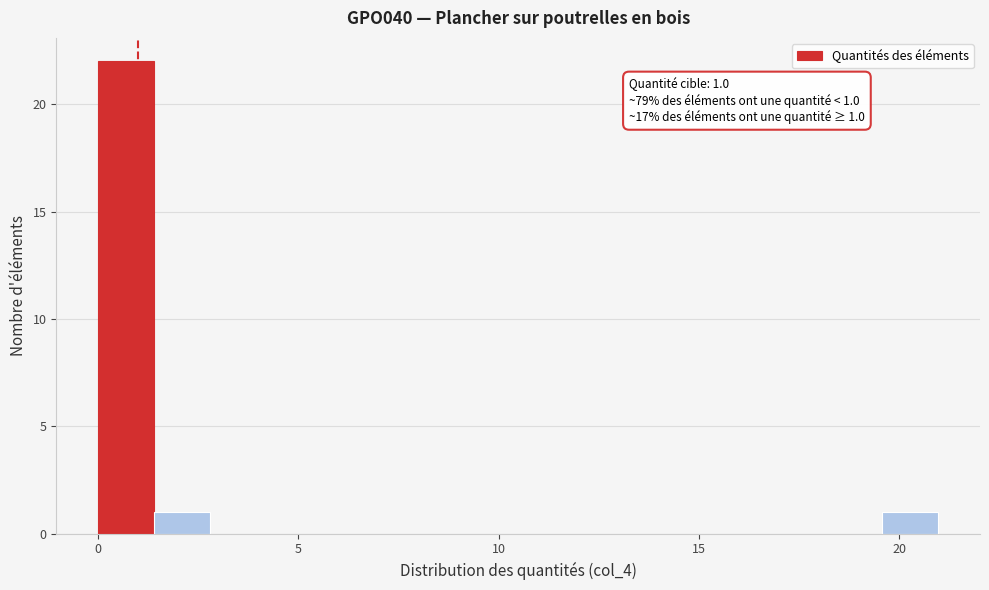

Around what value on the x-axis is the tallest bar? Give the approximate position of its centre, as read against the axis.

0.5